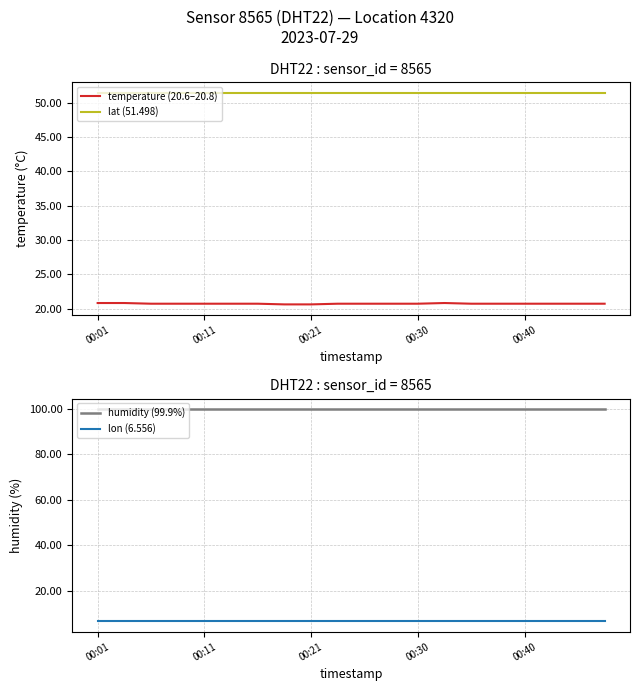

True or false: temperature (20.6–20.8) and lat (51.498) cross at least once.

False